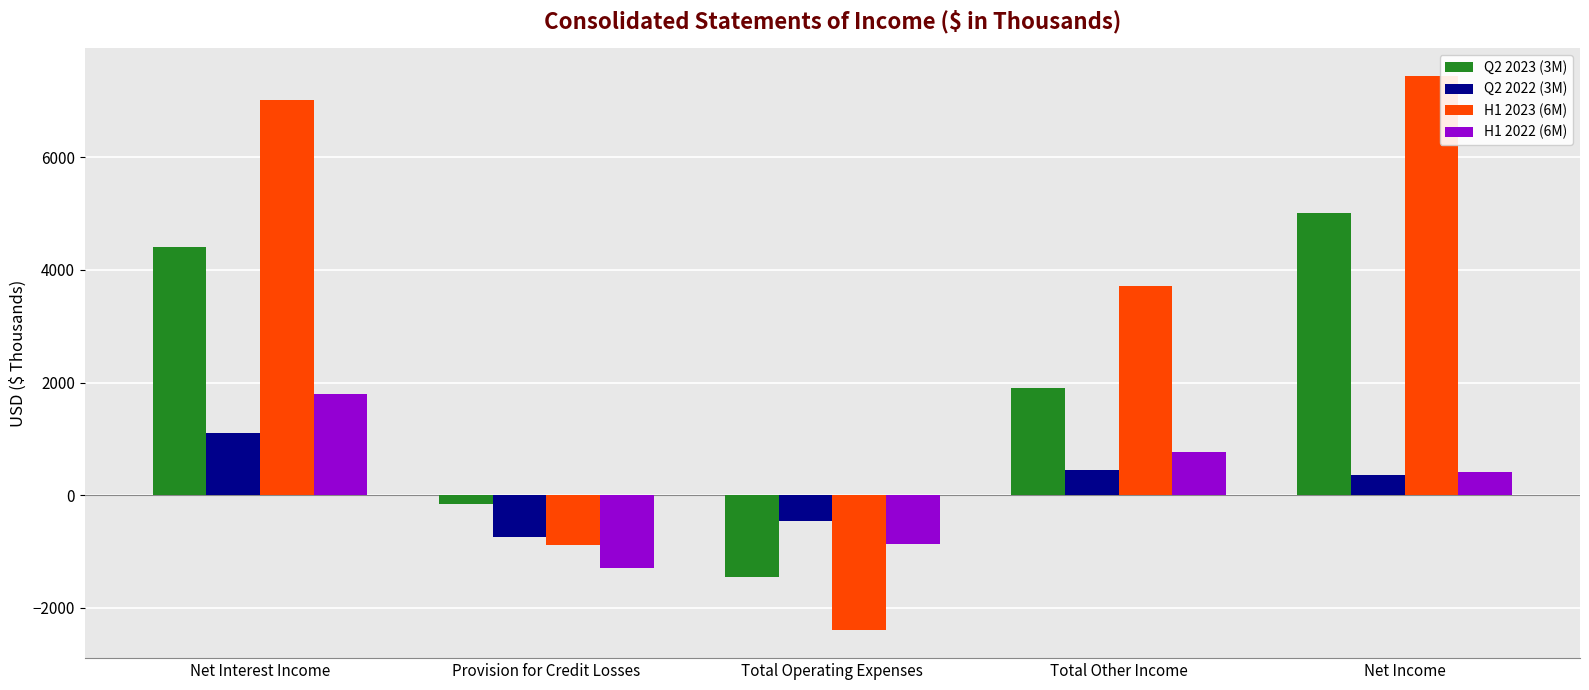

List the series in order of their peak value, lowest first.

Q2 2022 (3M), H1 2022 (6M), Q2 2023 (3M), H1 2023 (6M)